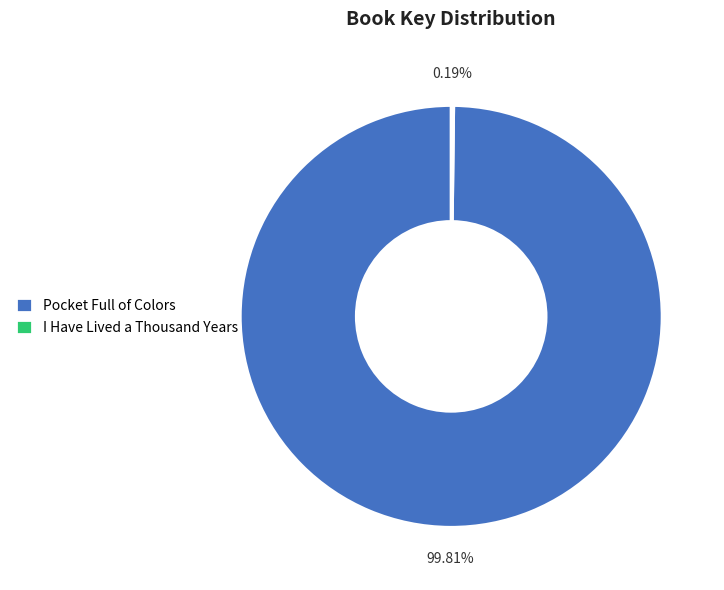

Which category has the biggest portion of the pie?

Pocket Full of Colors